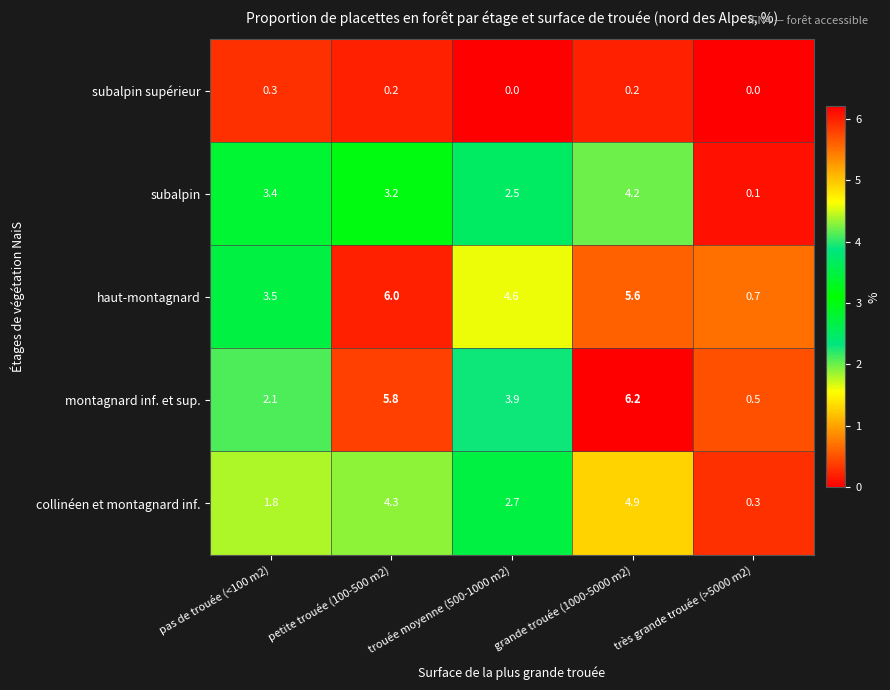

The value of montagnard inf. et sup. at petite trouée (100-500 m2) is 1.2. True or false?

False